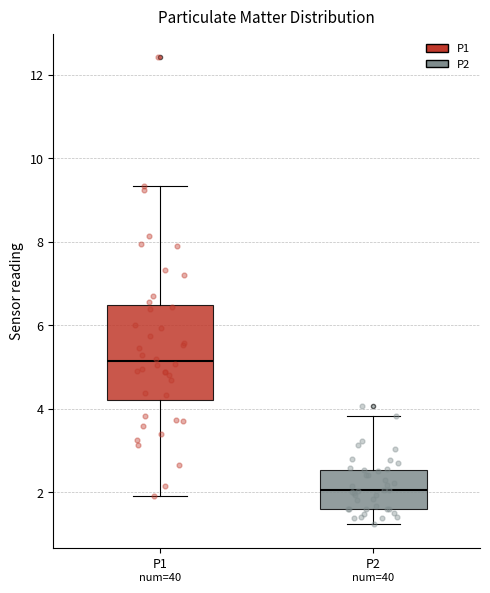

Which box's median line is the lowest?

P2